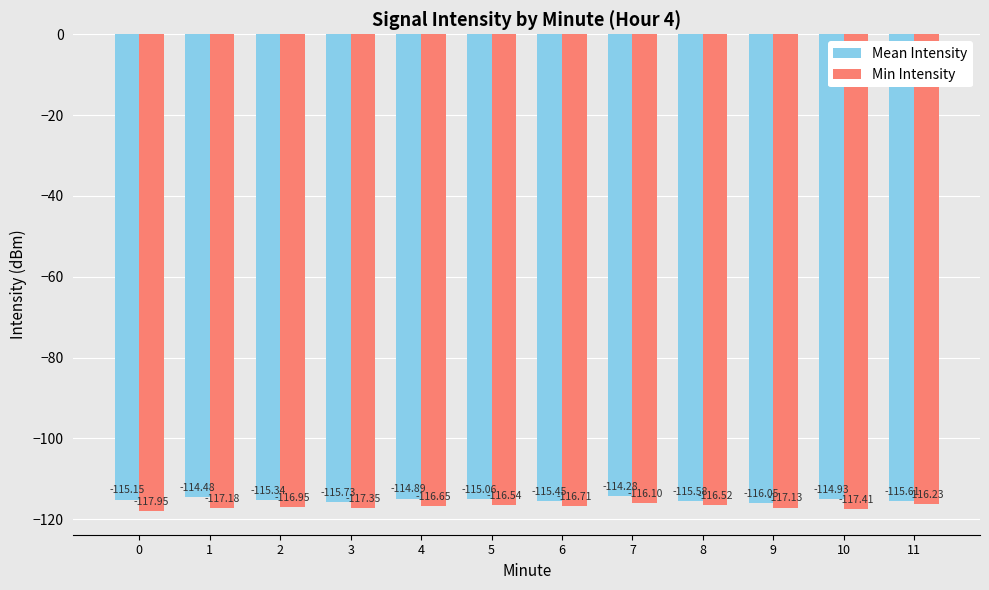

List the series in order of their overall mean, highest first.

Mean Intensity, Min Intensity